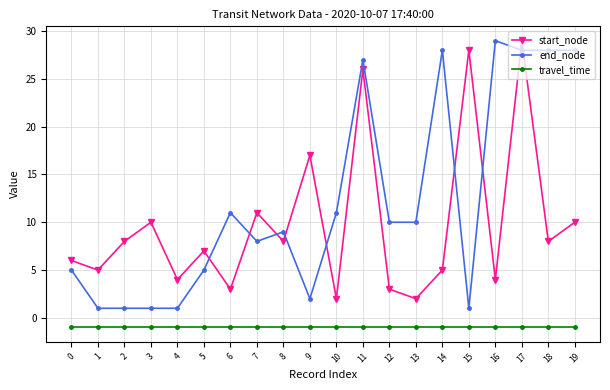

Which series has the largest total across all categories?

end_node